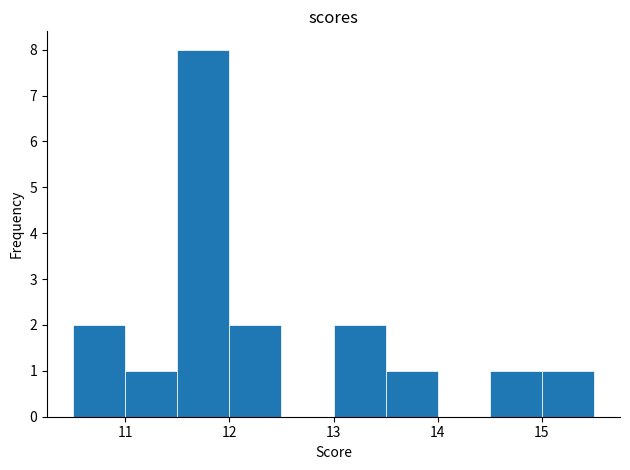

Over which range of the x-axis is the bar tallest?

11.5 to 12.0